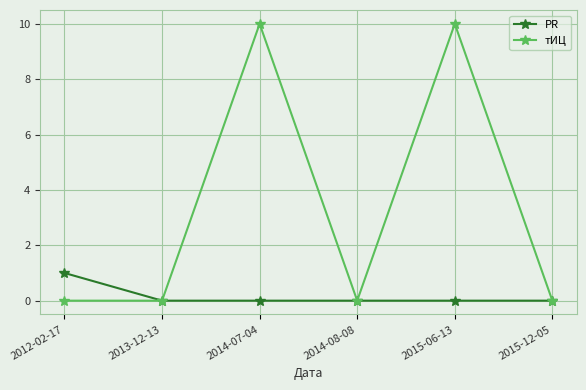

What is the total value across all series at 2014-07-04?

10